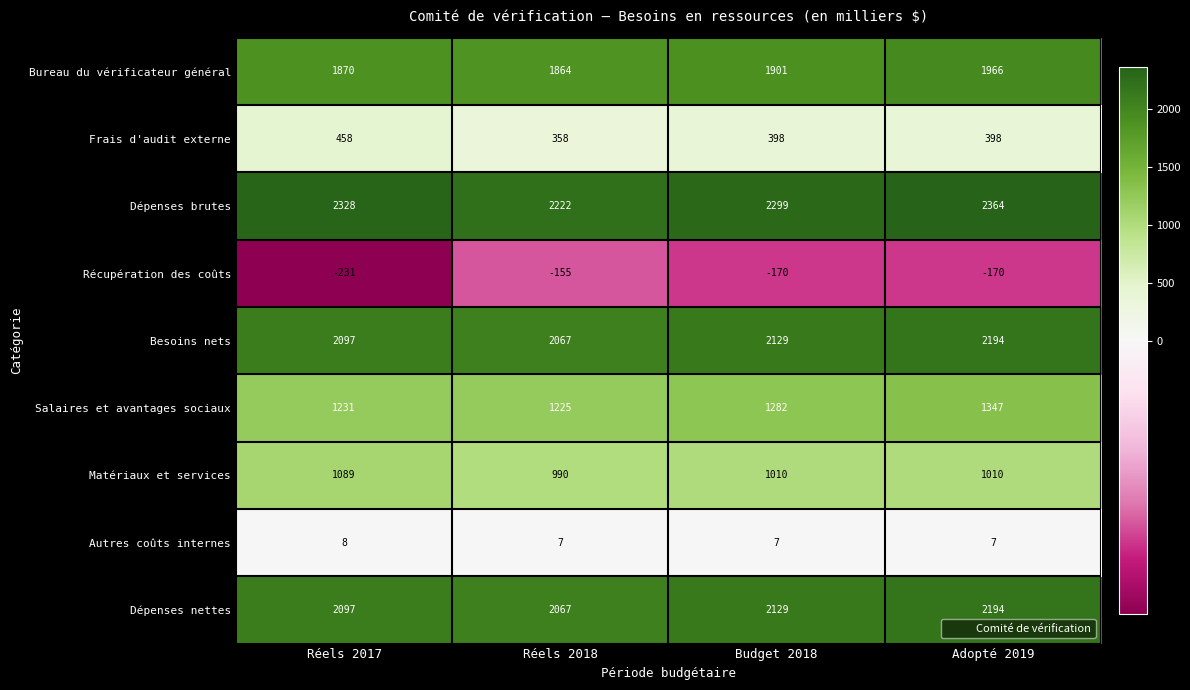

At which category does the chart reach its minimum across all series?

Réels 2017